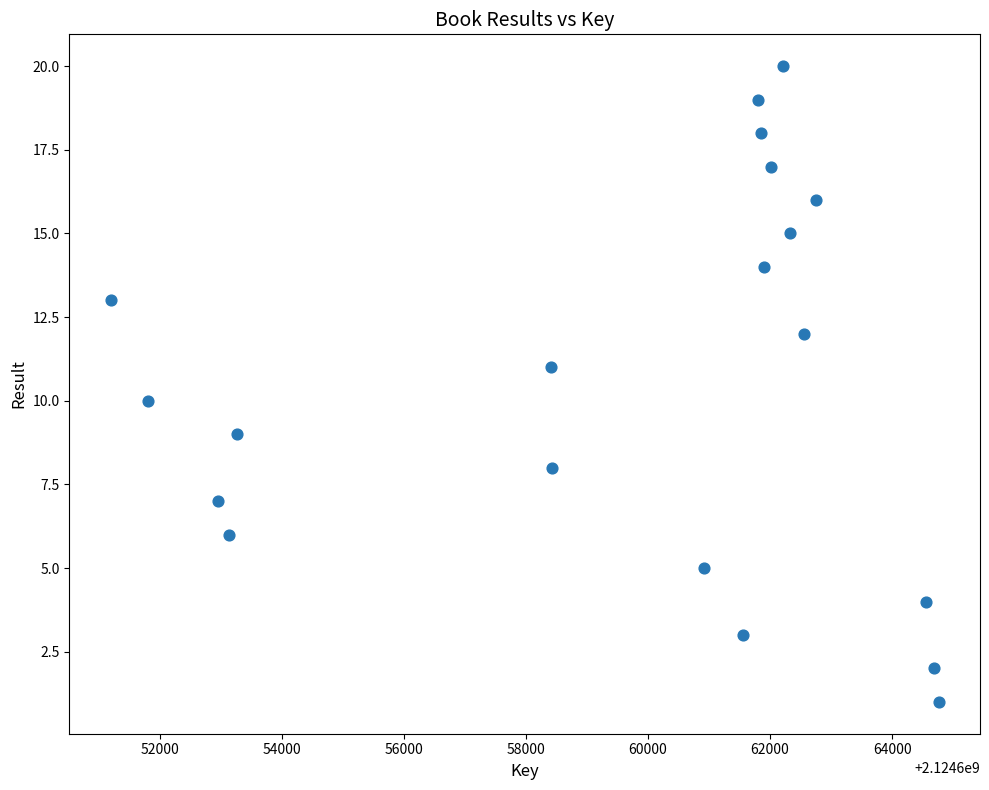

What is the range of X values (max minus min)?

13560